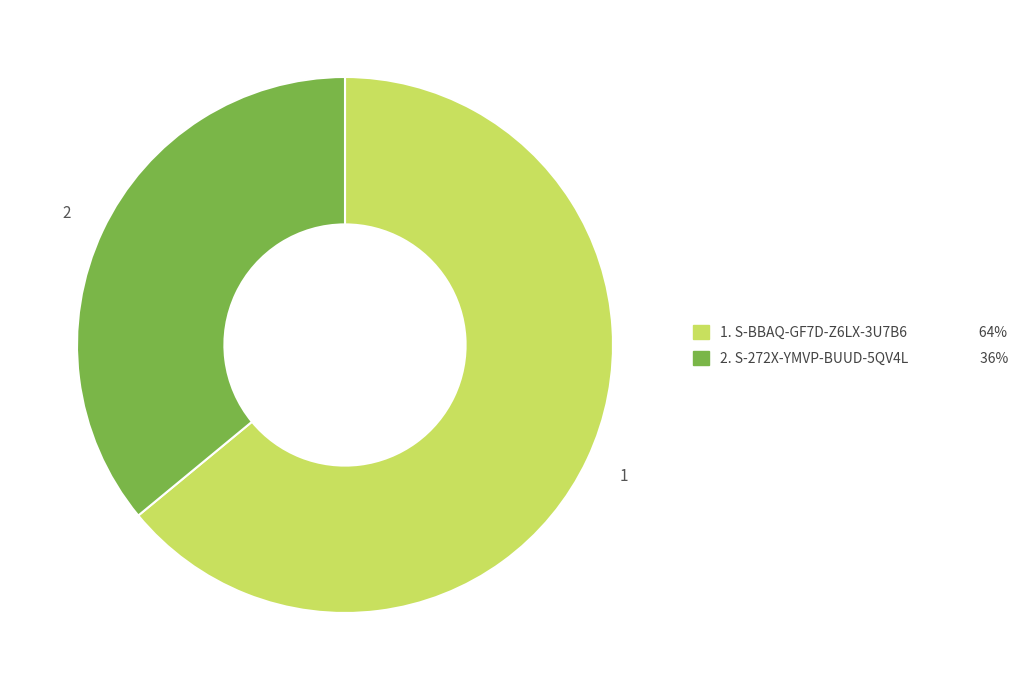

Is there a majority slice in this chart?

Yes